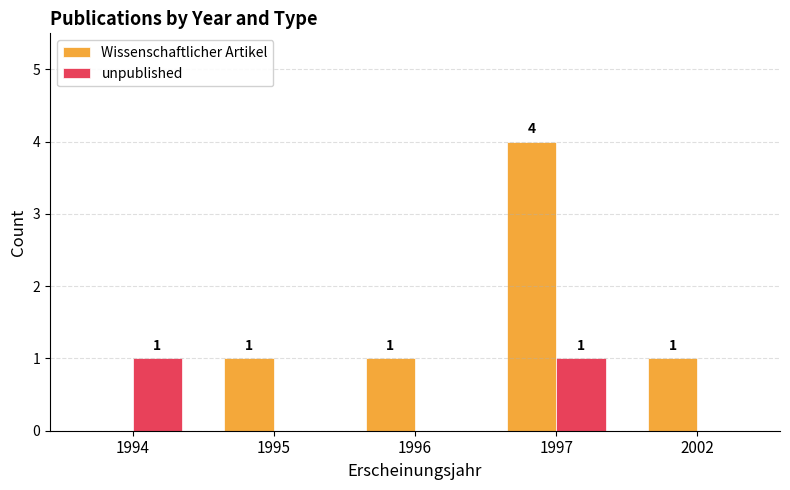

What is the sum of all Wissenschaftlicher Artikel values?

7